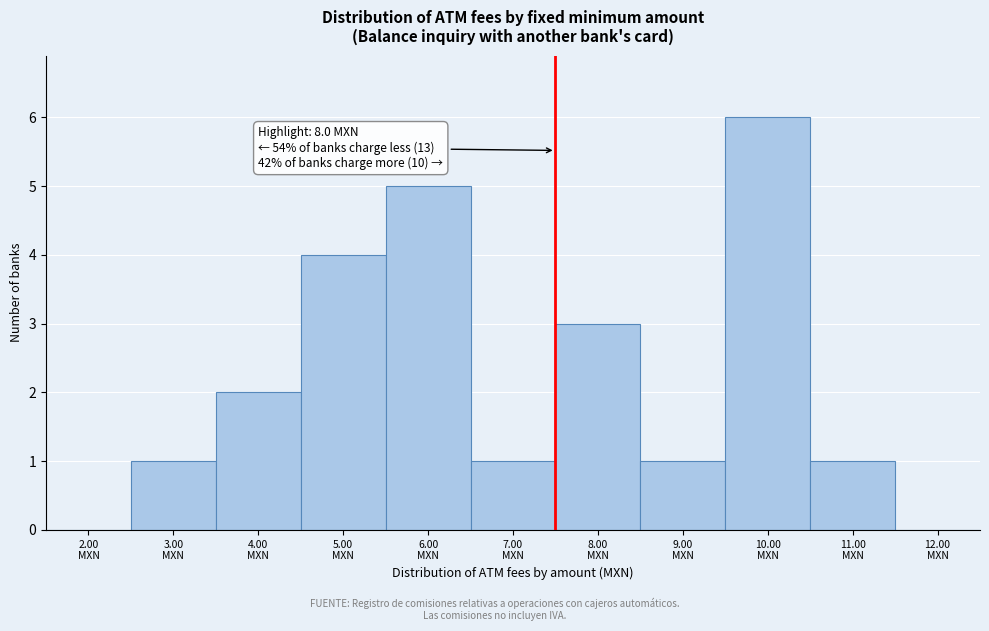

What is the maximum value shown in the chart?

6